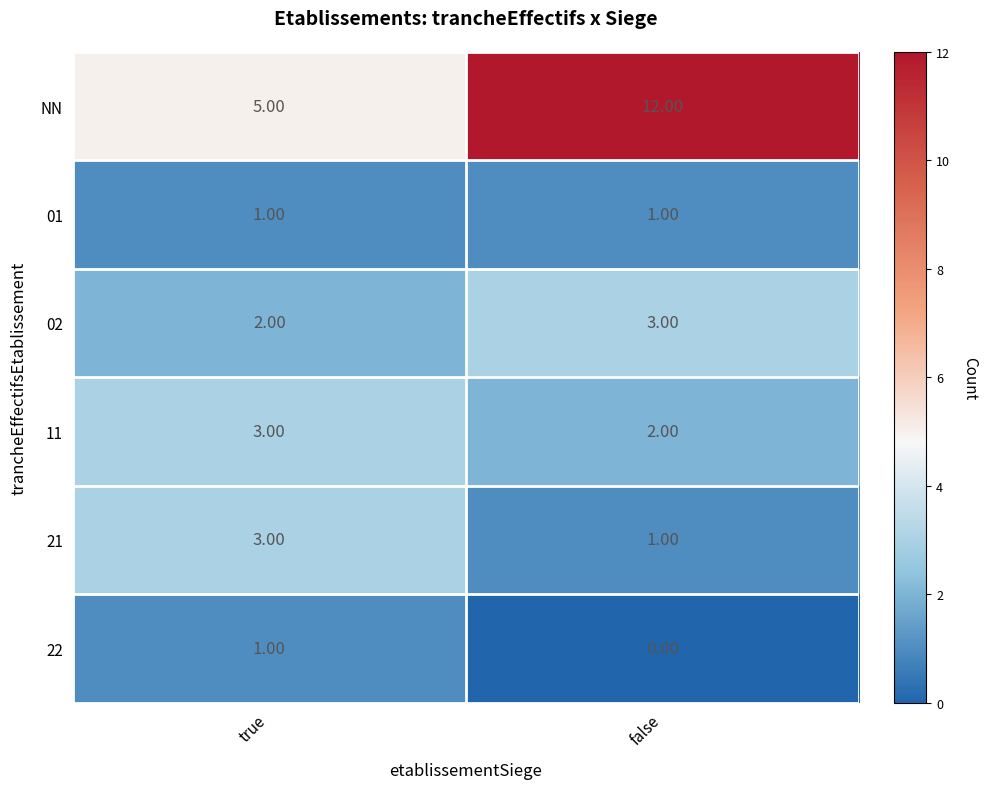

What is the total value across all series at true?

15